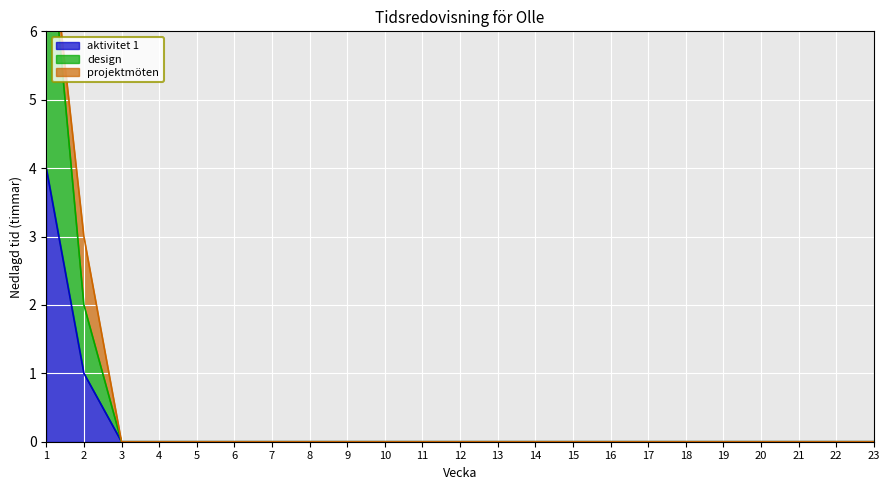

At which label is aktivitet 1 closest to 2?

2